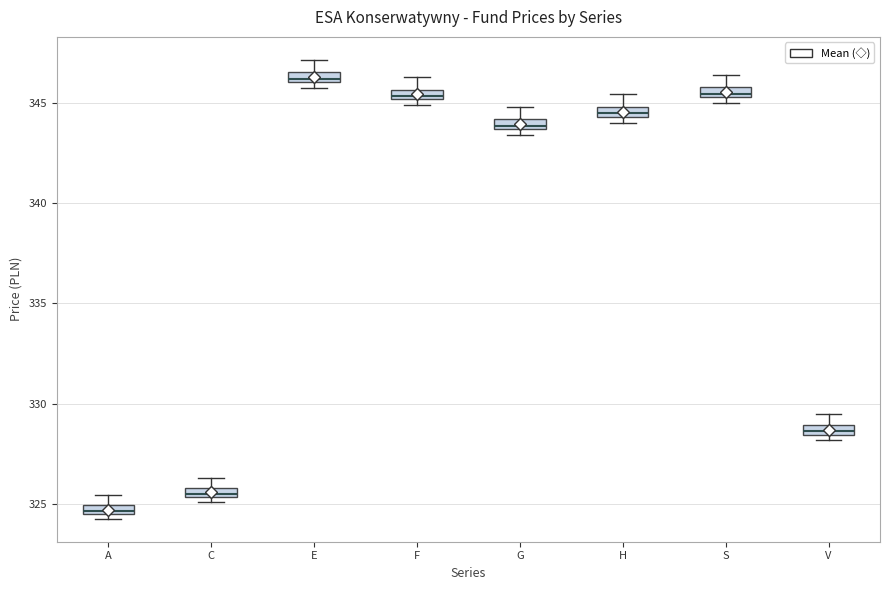

Where does the upper whisker of the box for A end on the y-axis? The values are not printed on the chart, so give them approximately, as read against the axis.

325.5